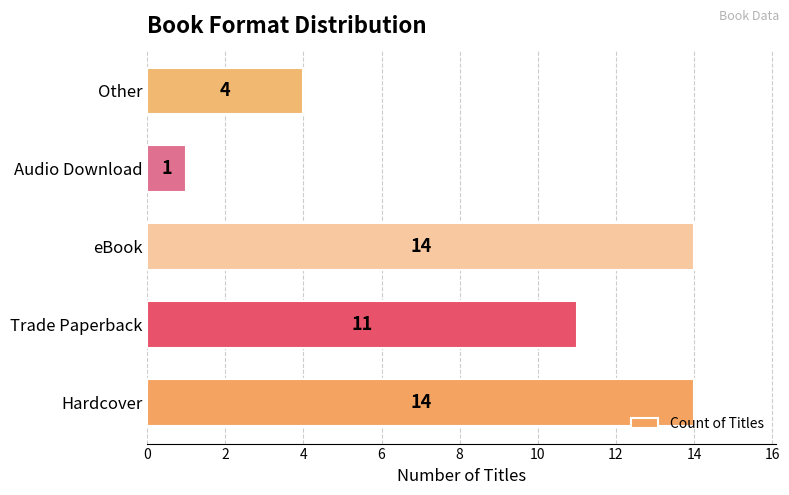

What is the change in value from Trade Paperback to eBook?

+3